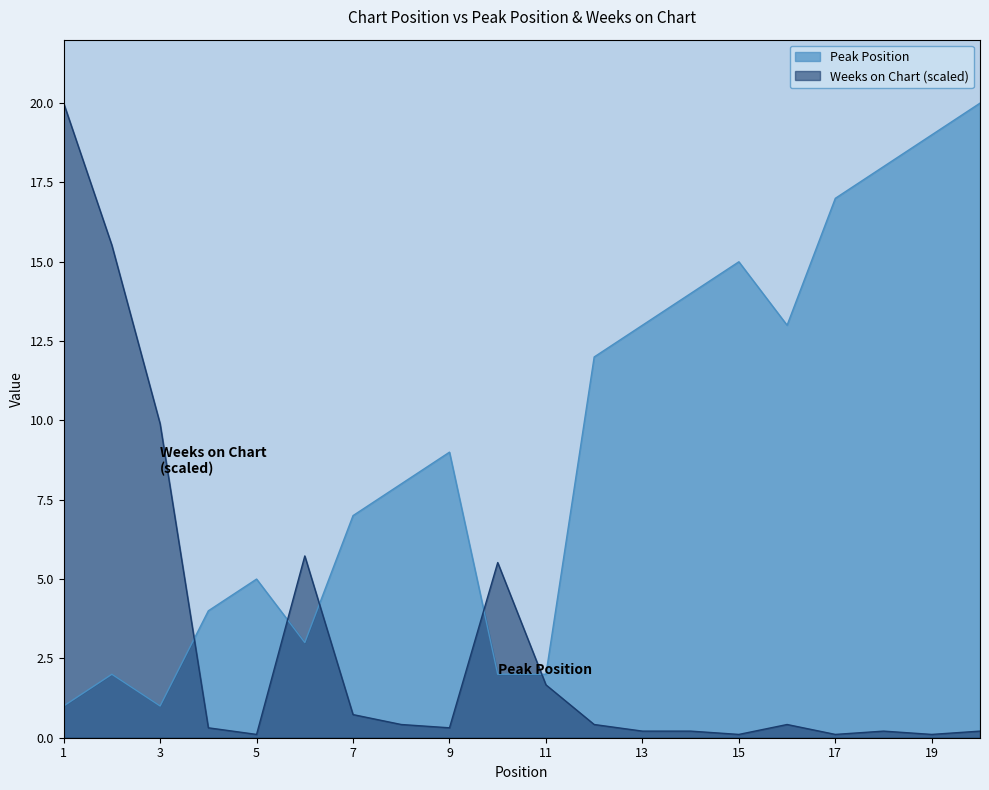

At 3, list the series in order from smallest to largest.

Peak Position, Weeks on Chart (scaled)